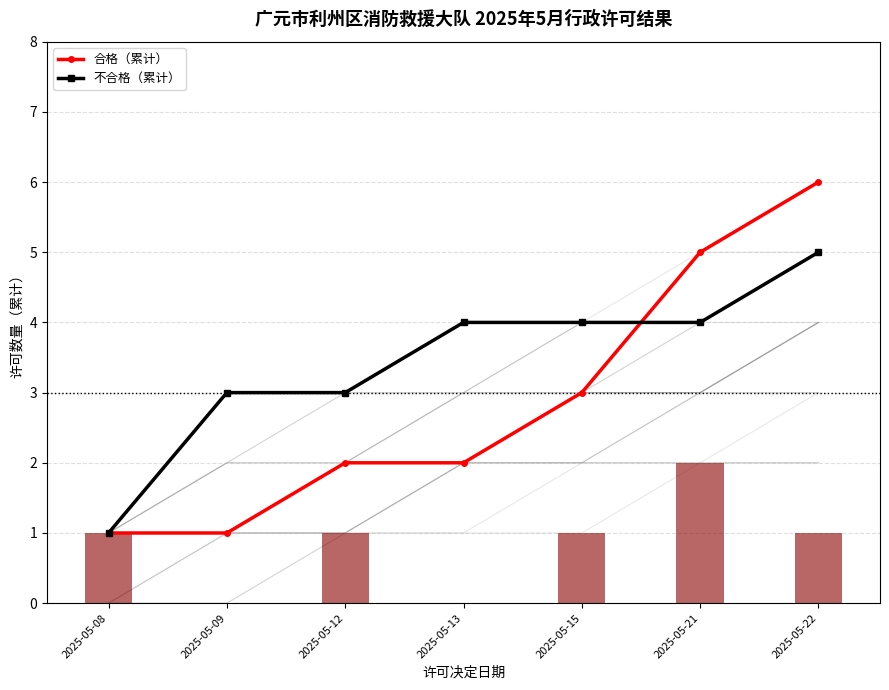

How many groups of bars are there?

7